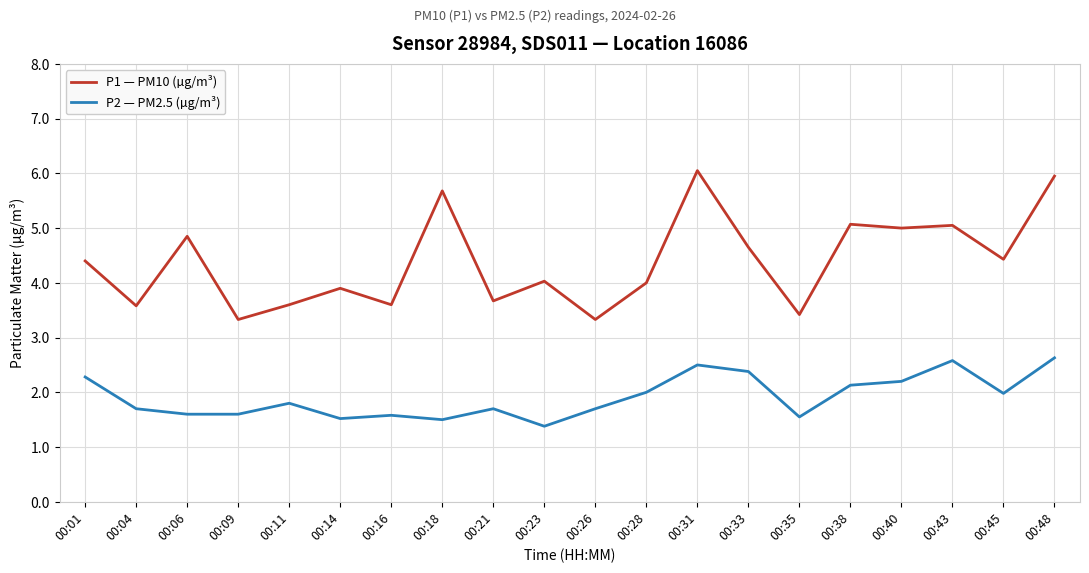

At which category does the chart reach its minimum across all series?

00:23